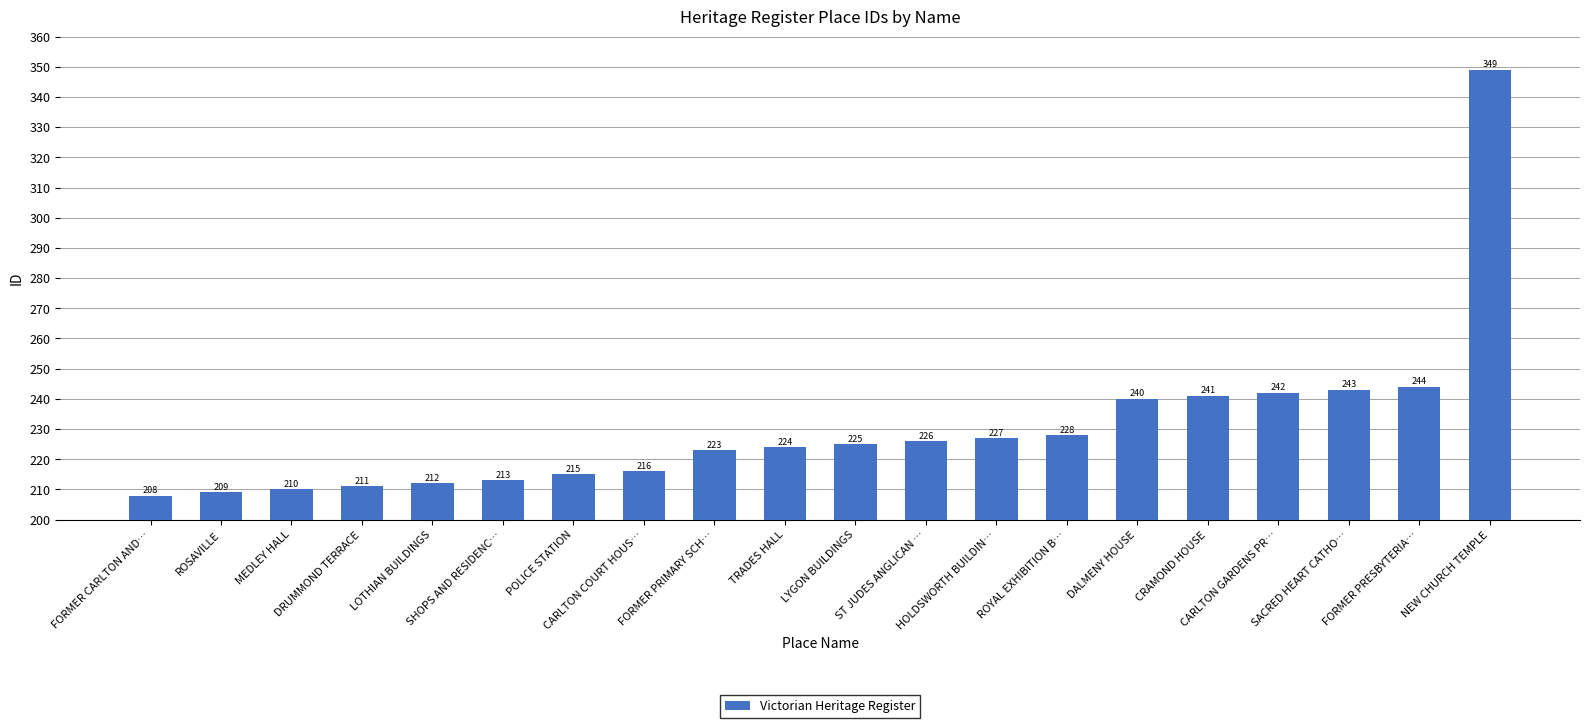

What is the average value?

230